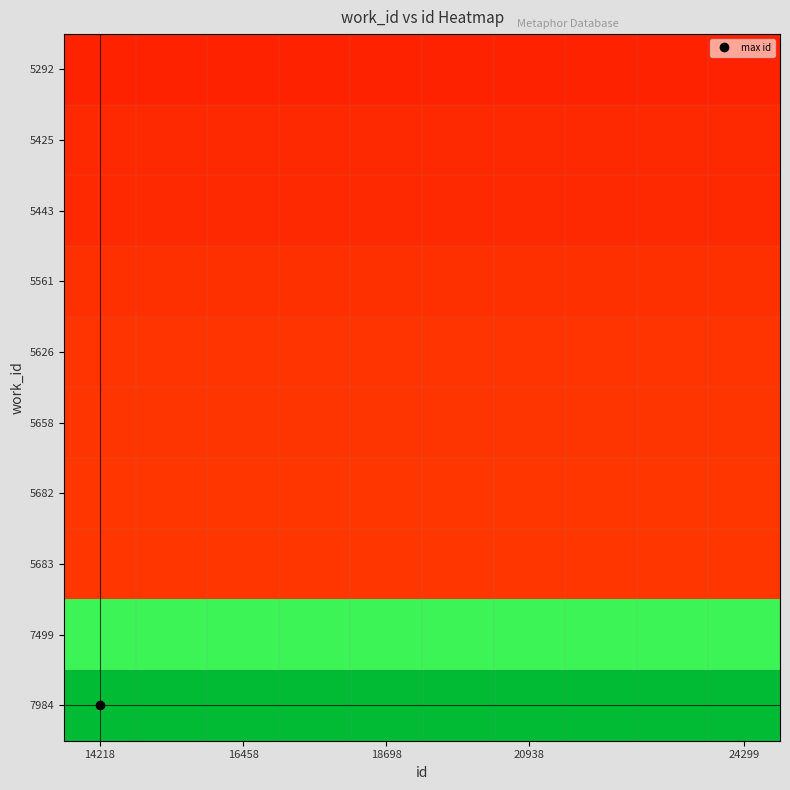

Reading right to left, transcribe all the data shown in this chart.

5292: 14218	14218	14218	14218	14218	14218	14218	14218	14218	14218
5425: 14534	14534	14534	14534	14534	14534	14534	14534	14534	14534
5443: 14558	14558	14558	14558	14558	14558	14558	14558	14558	14558
5561: 14859	14859	14859	14859	14859	14859	14859	14859	14859	14859
5626: 15052	15052	15052	15052	15052	15052	15052	15052	15052	15052
5658: 15114	15114	15114	15114	15114	15114	15114	15114	15114	15114
5682: 15157	15157	15157	15157	15157	15157	15157	15157	15157	15157
5683: 15159	15159	15159	15159	15159	15159	15159	15159	15159	15159
7499: 21413	21413	21413	21413	21413	21413	21413	21413	21413	21413
7984: 24299	24299	24299	24299	24299	24299	24299	24299	24299	24299